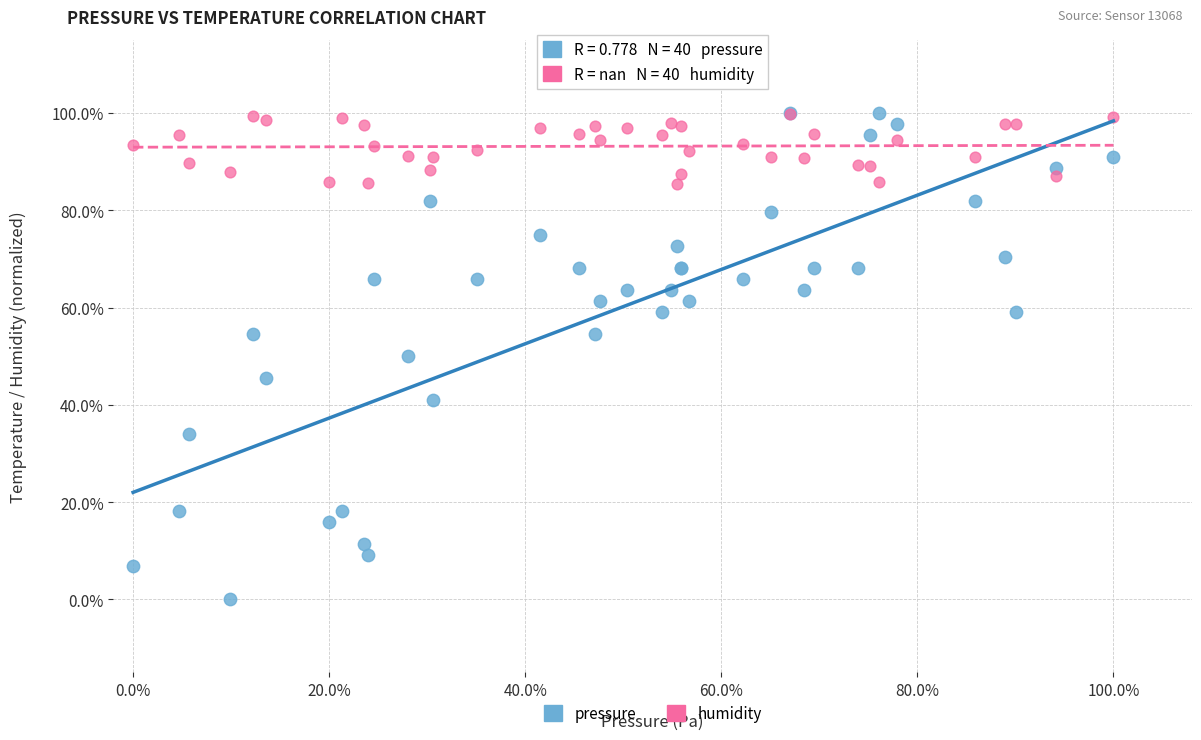

What are all the series names shown in the legend?

pressure, humidity